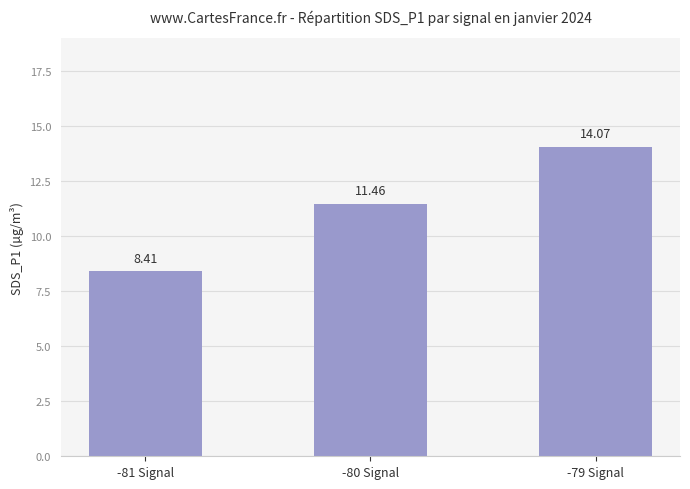

True or false: the data shows 8.4 at -81 Signal.

True